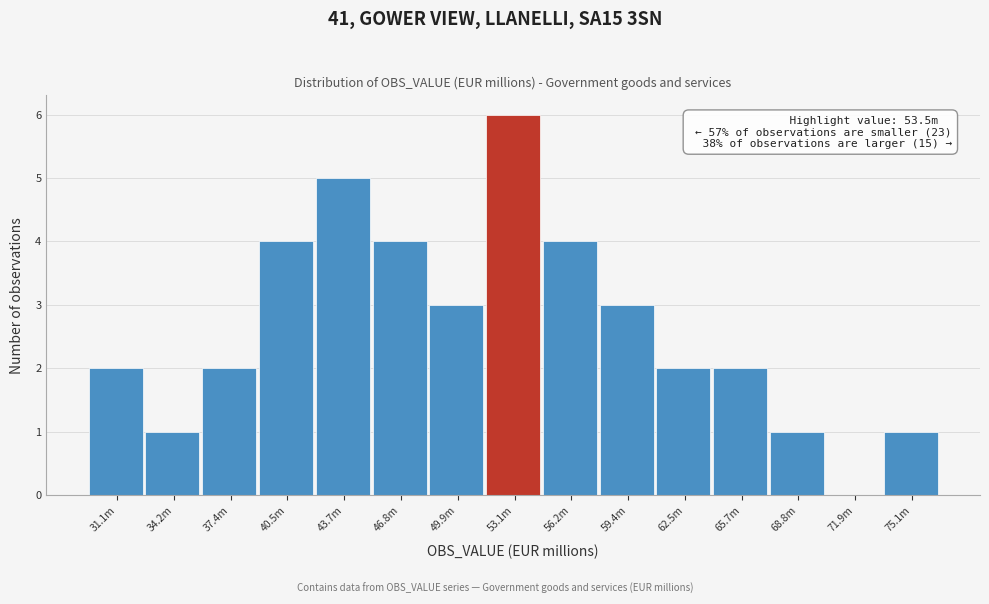

Reading right to left, extract all data points from this chart.

75.1m=1	71.9m=0	68.8m=1	65.7m=2	62.5m=2	59.4m=3	56.2m=4	53.1m=6	49.9m=3	46.8m=4	43.7m=5	40.5m=4	37.4m=2	34.2m=1	31.1m=2